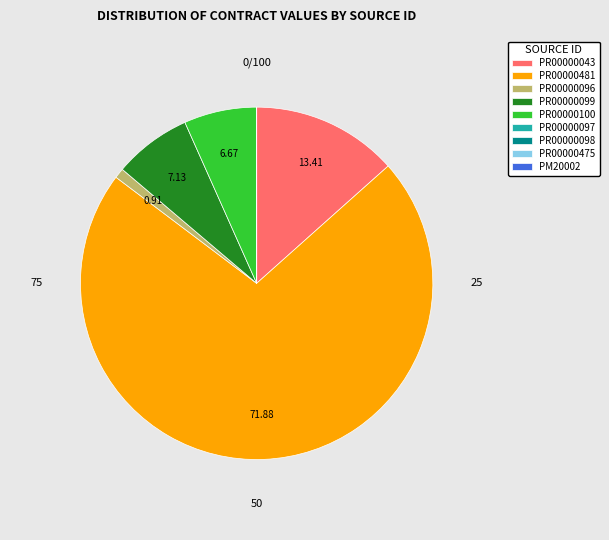

Approximately how many times larger is the value at PR00000043 compared to PR00000096?

14.7